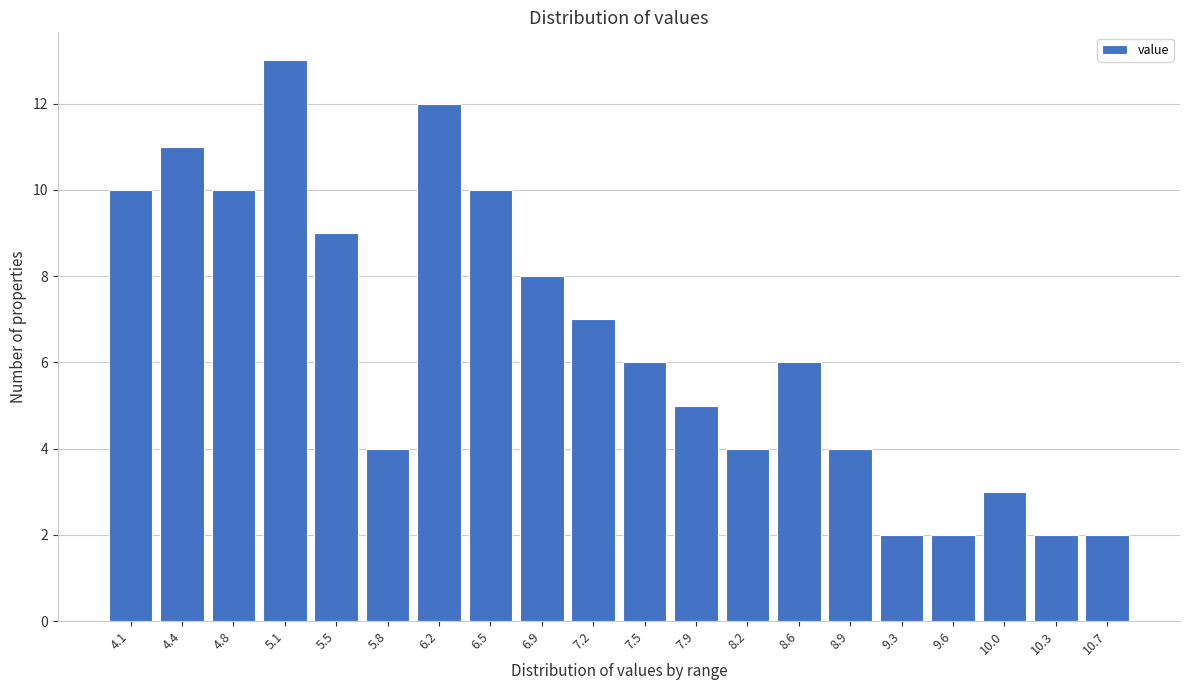

Reading left to right, list all the values displayed in this chart.

4.1=10	4.4=11	4.8=10	5.1=13	5.5=9	5.8=4	6.2=12	6.5=10	6.9=8	7.2=7	7.5=6	7.9=5	8.2=4	8.6=6	8.9=4	9.3=2	9.6=2	10.0=3	10.3=2	10.7=2